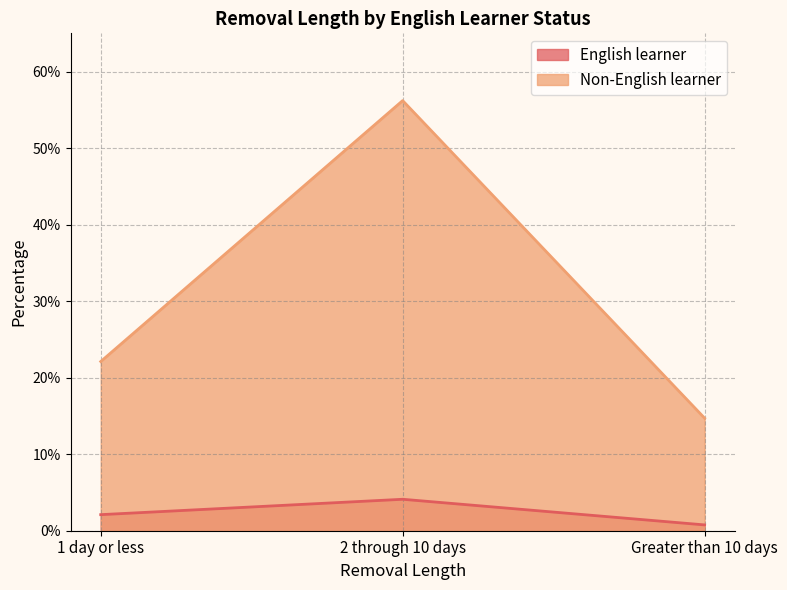

How many categories are shown in the chart?

3